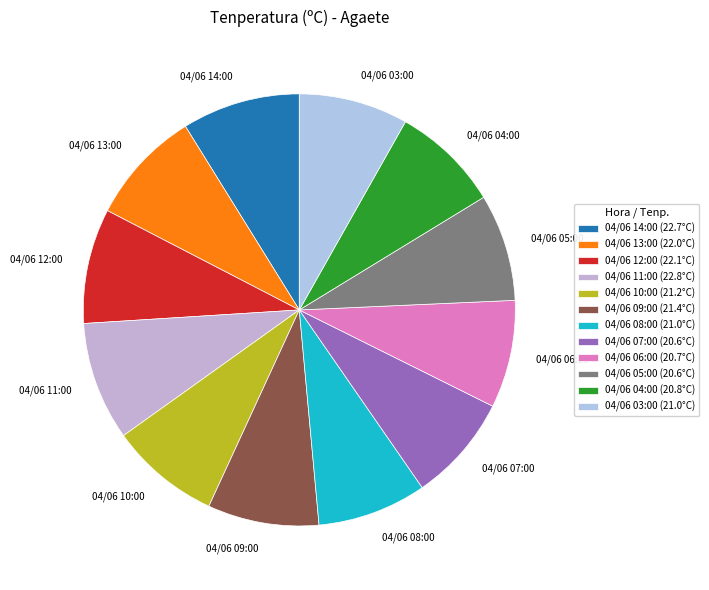

Approximately how many times larger is the value at 04/06 12:00 compared to 04/06 05:00?

1.1